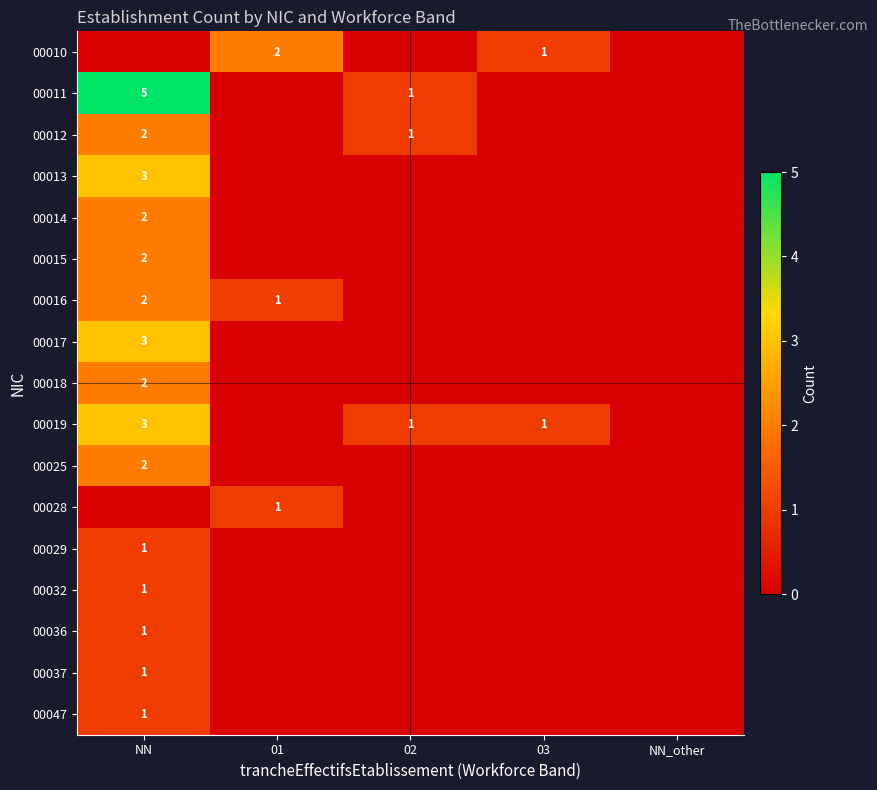

Between 03 and NN_other, which is larger?

03